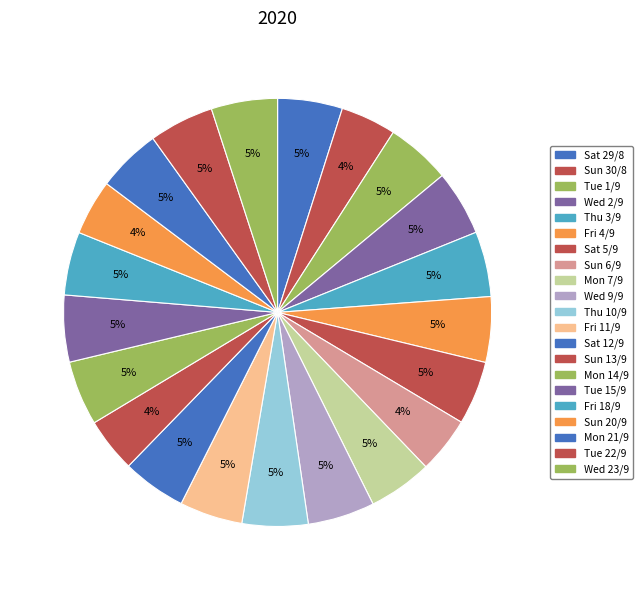

How many slices are in this pie chart?

21